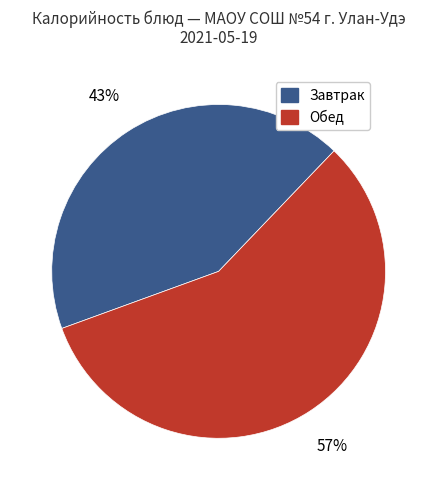

Is there a majority slice in this chart?

Yes